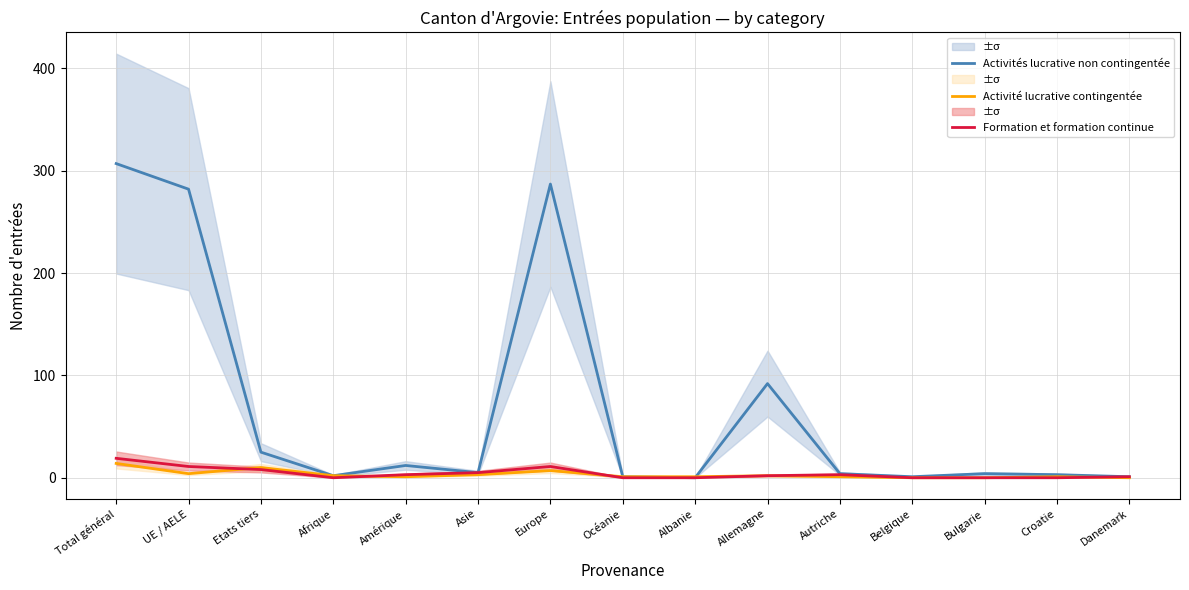

List the labels in order of Formation et formation continue value, largest first.

Total général, UE / AELE, Europe, Etats tiers, Asie, Amérique, Autriche, Allemagne, Danemark, Afrique, Océanie, Albanie, Belgique, Bulgarie, Croatie